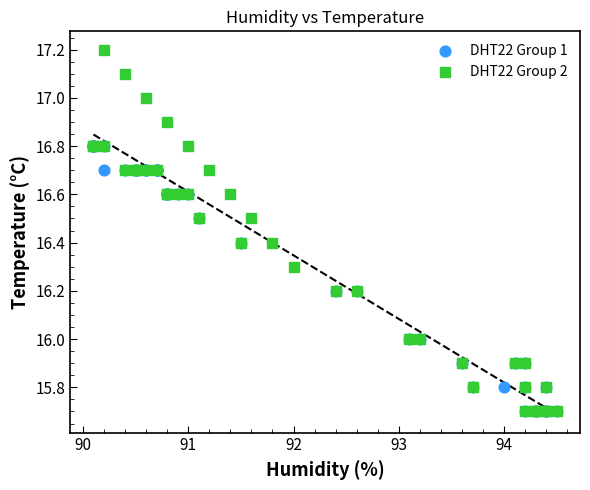

Which series has the largest Y range (max minus min)?

DHT22 Group 2